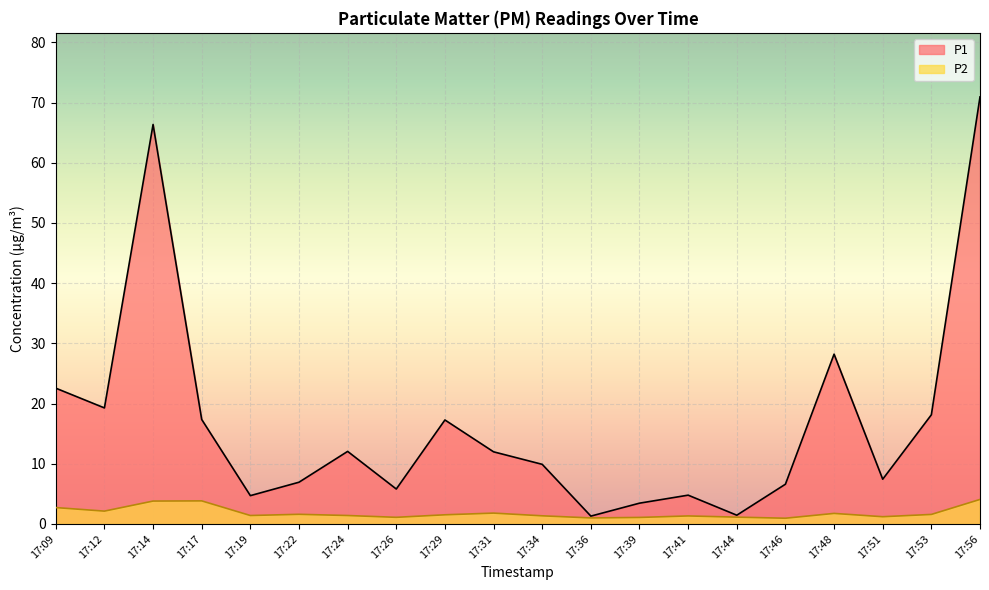

What is the difference between the highest and lowest values at 17:22?

5.3